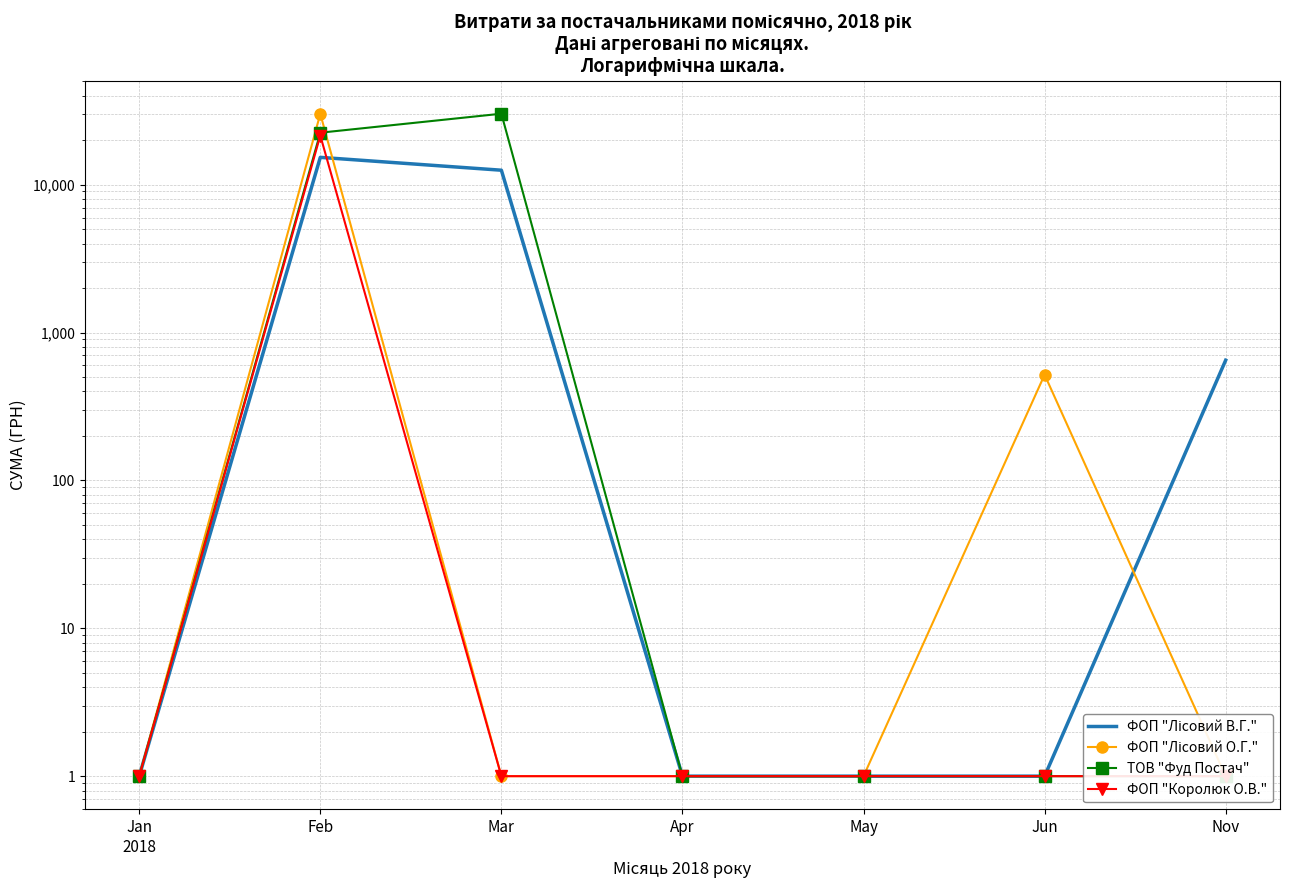

What is the average value of the ФОП "Лісовий О.Г." series?

4382.3